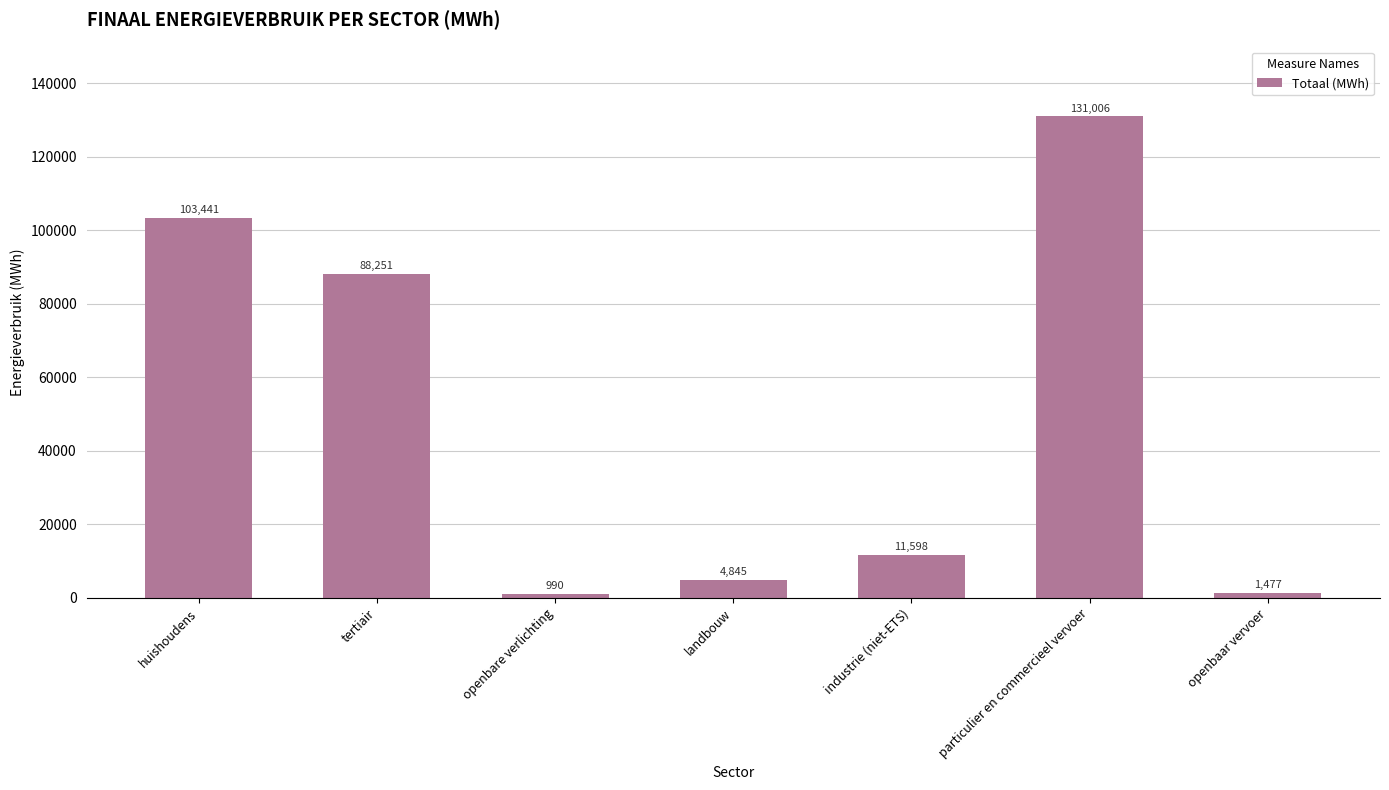

Between particulier en commercieel vervoer and huishoudens, which is larger?

particulier en commercieel vervoer